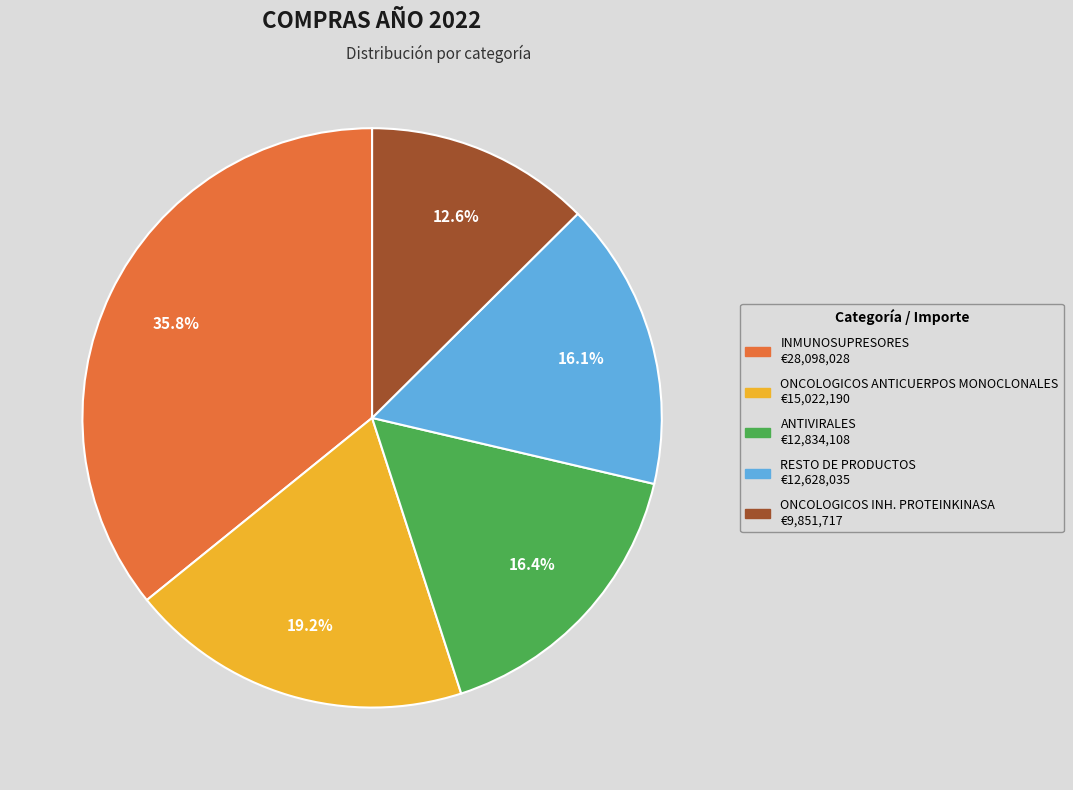

Which category has the smallest portion of the pie?

ONCOLOGICOS INH. PROTEINKINASA